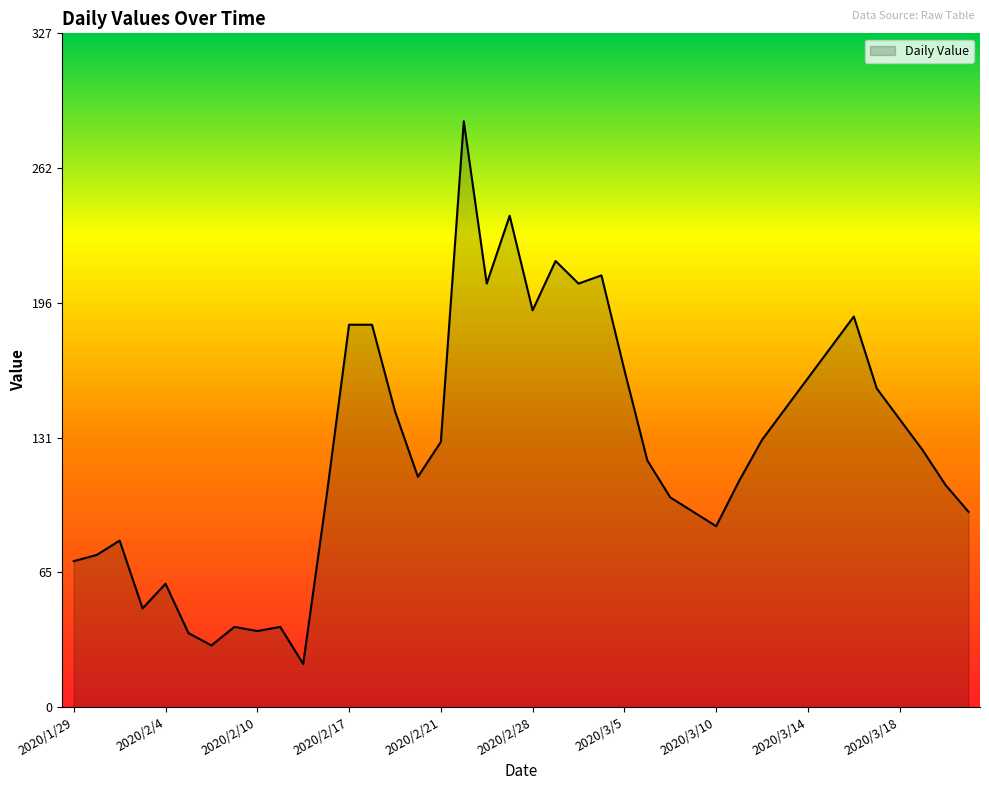

What is the difference between the maximum and minimum values?

264